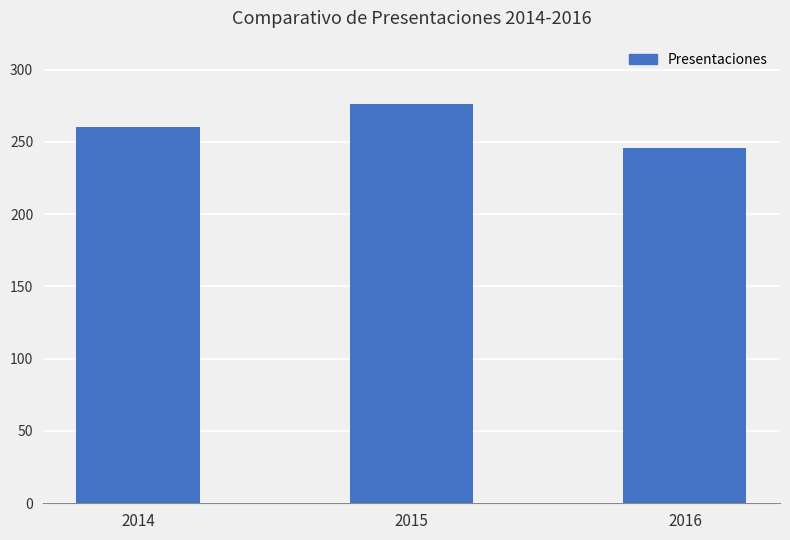

Rank the categories by value from lowest to highest.

2016, 2014, 2015